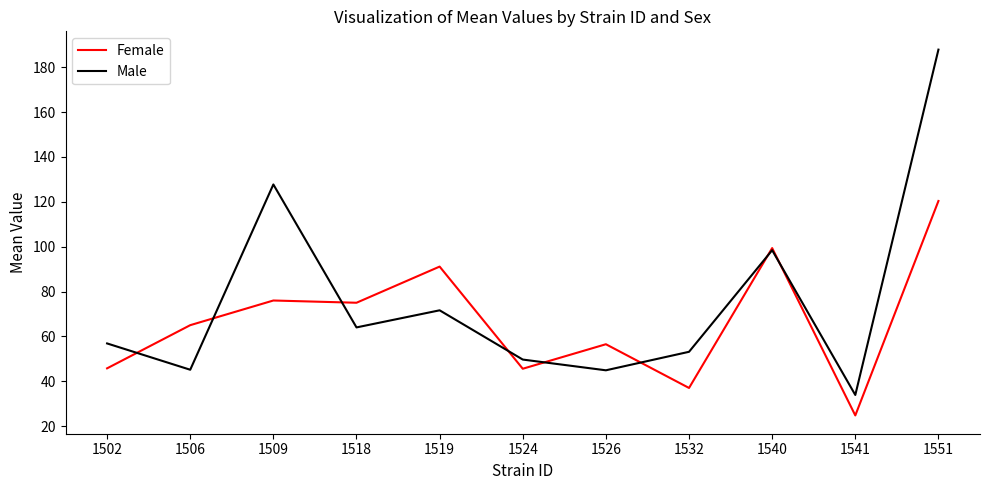

What is the approximate value of Male at 1526?

44.9